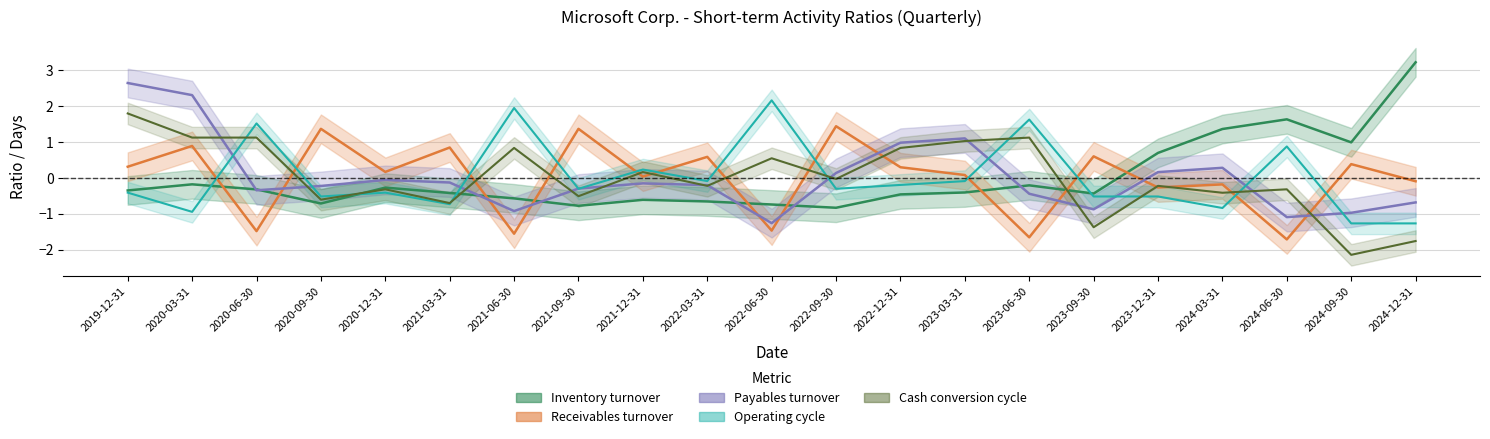

What are all the series names shown in the legend?

Inventory turnover, Receivables turnover, Payables turnover, Operating cycle, Cash conversion cycle